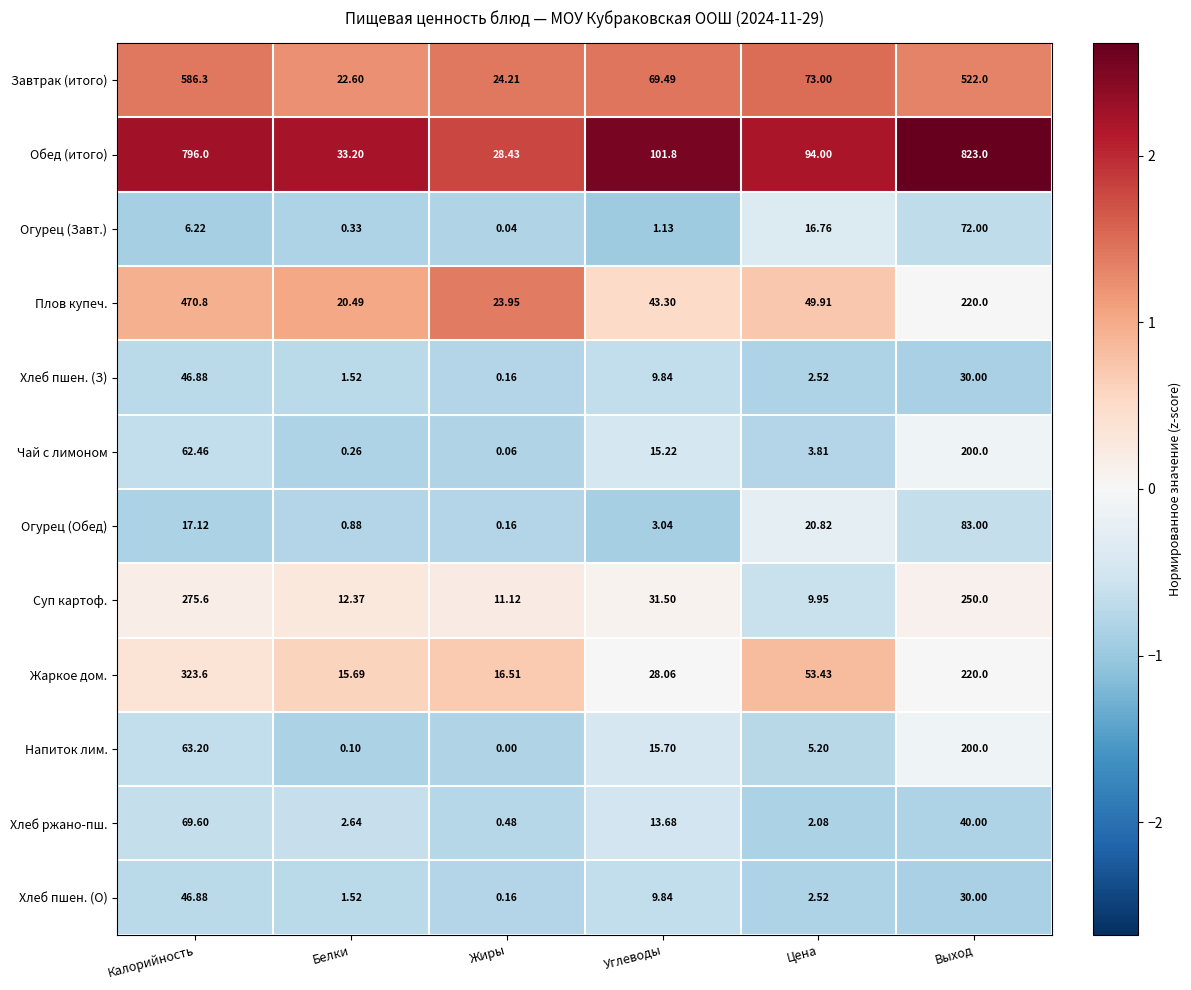

Rank the categories by Жаркое дом. value from lowest to highest.

Белки, Жиры, Углеводы, Цена, Выход, Калорийность